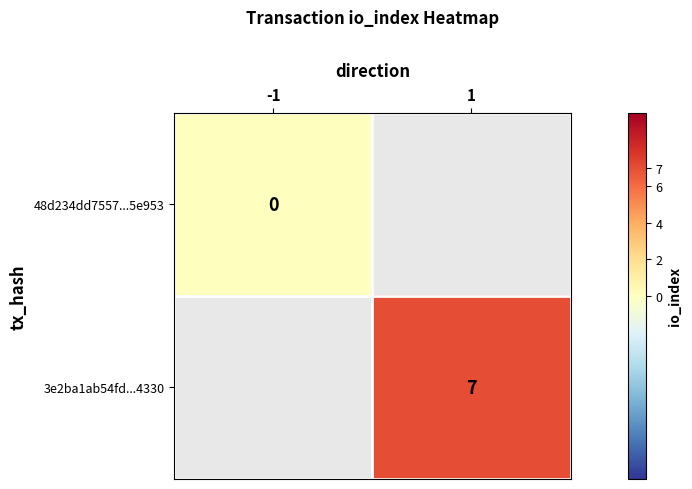

Is it true that 3e2ba1ab54fd...4330 equals 11 at 1?

False